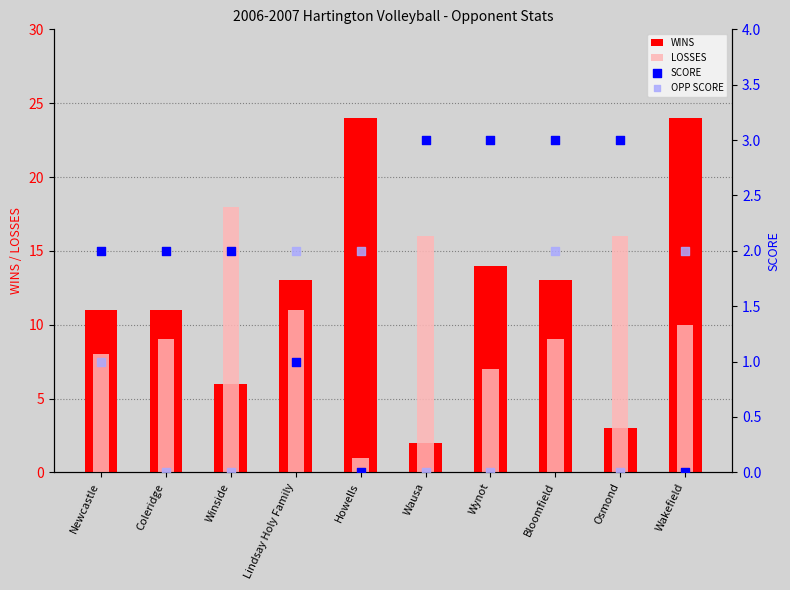

What is the total value across all series at Winside?

26